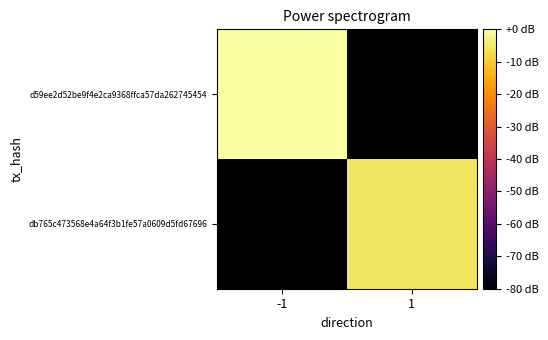

What is the spread (max minus min) of values at 1?

74.6